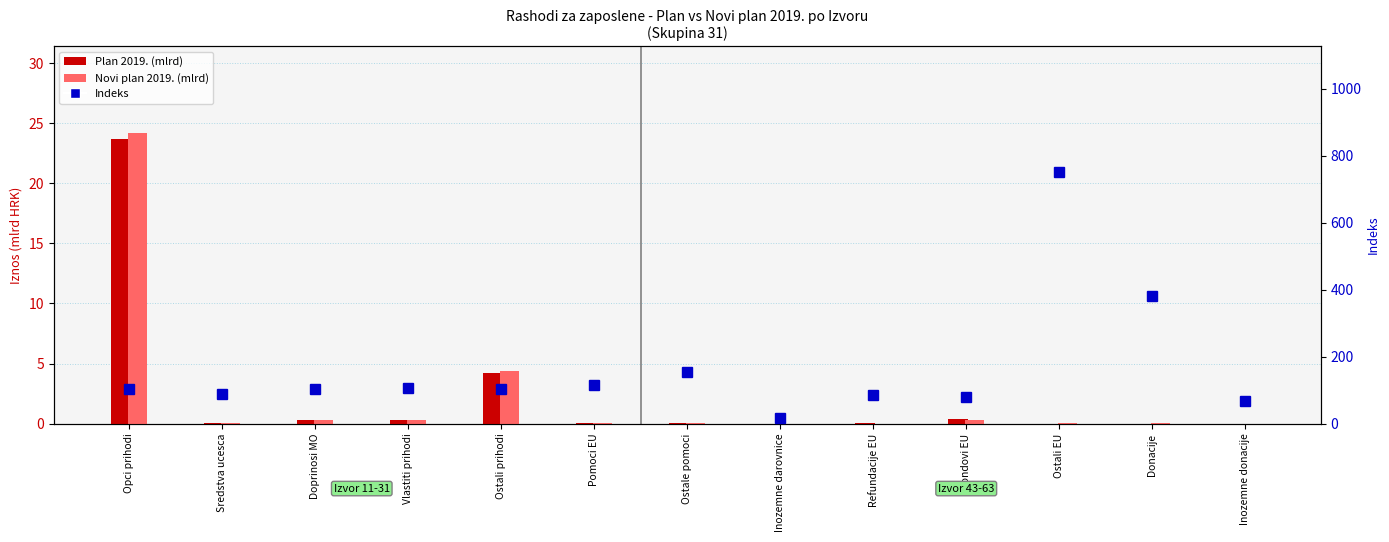

At Ostale pomoci, list the series in order from largest to smallest.

Indeks, Novi plan 2019. (mlrd), Plan 2019. (mlrd)